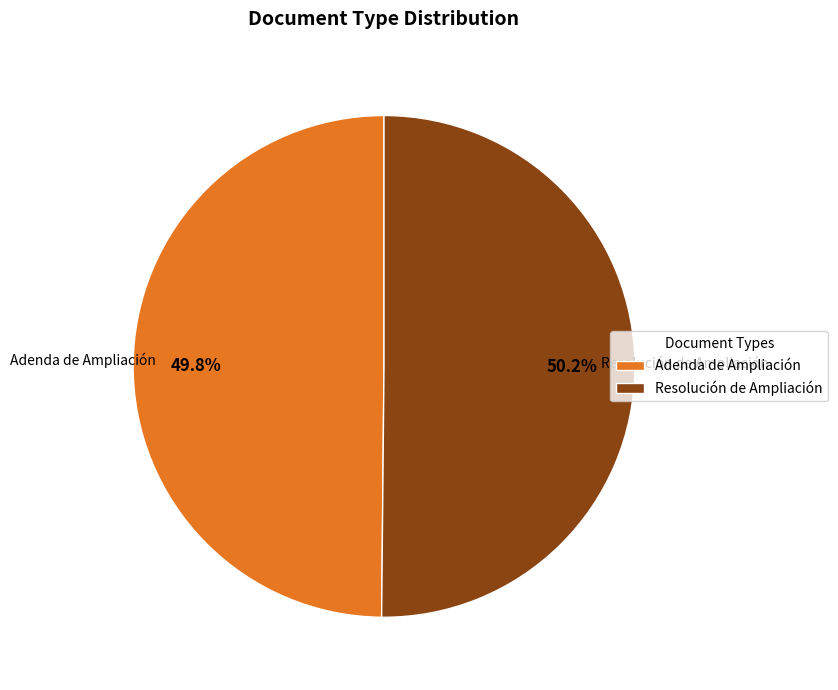

Does any single category account for the majority?

Yes